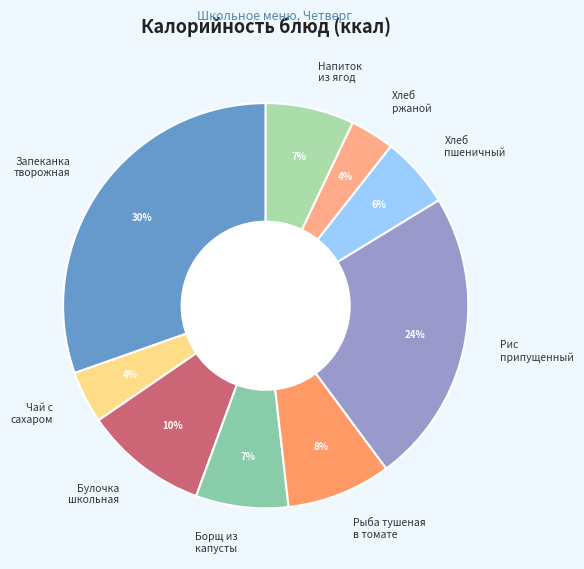

Combined, do Напиток из ягод and Чай с сахаром account for over 50%?

No